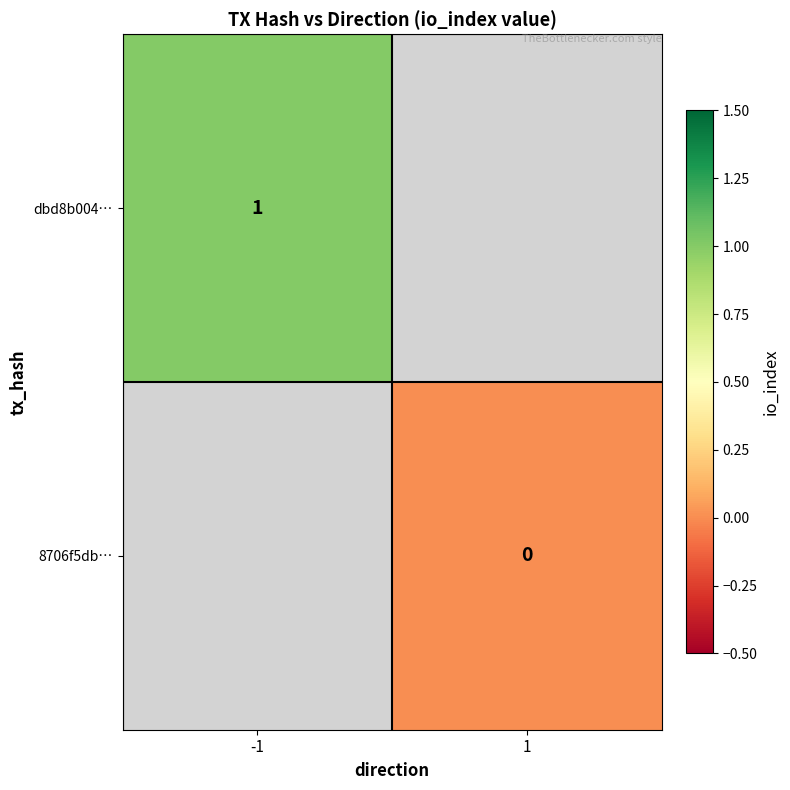

What is the maximum value shown in the chart?

1.0